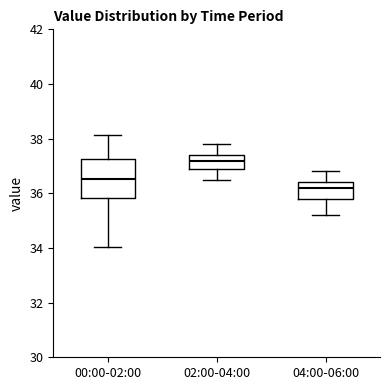

Reading left to right, transcribe this box plot: for each box, give where its median line is, the range the box spans, and where its two whiskers end, as read against the y-axis. The values are not printed on the chart, so give them approximately, as read against the axis.

00:00-02:00: median 36.6, box 35.8 to 37.2, whiskers 34.0 to 38.2
02:00-04:00: median 37.2, box 37.0 to 37.4, whiskers 36.6 to 37.8
04:00-06:00: median 36.2, box 35.8 to 36.4, whiskers 35.2 to 36.8